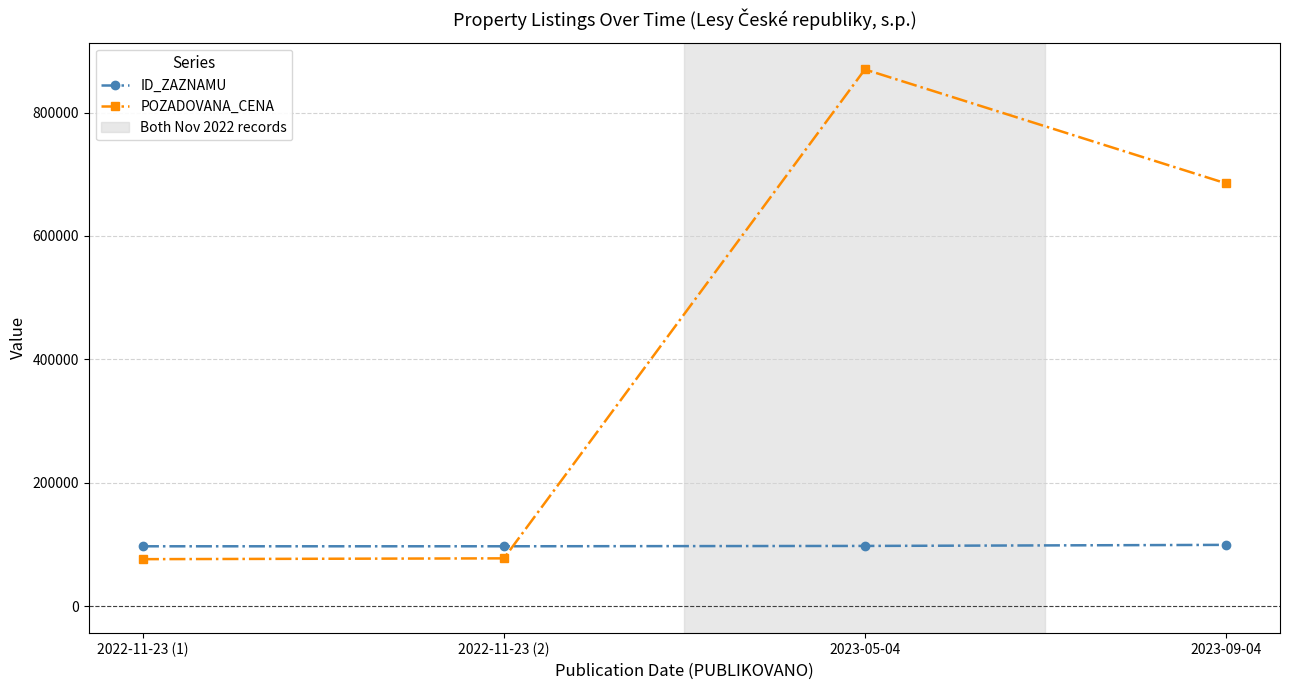

Which series has the widest spread of values?

POZADOVANA_CENA